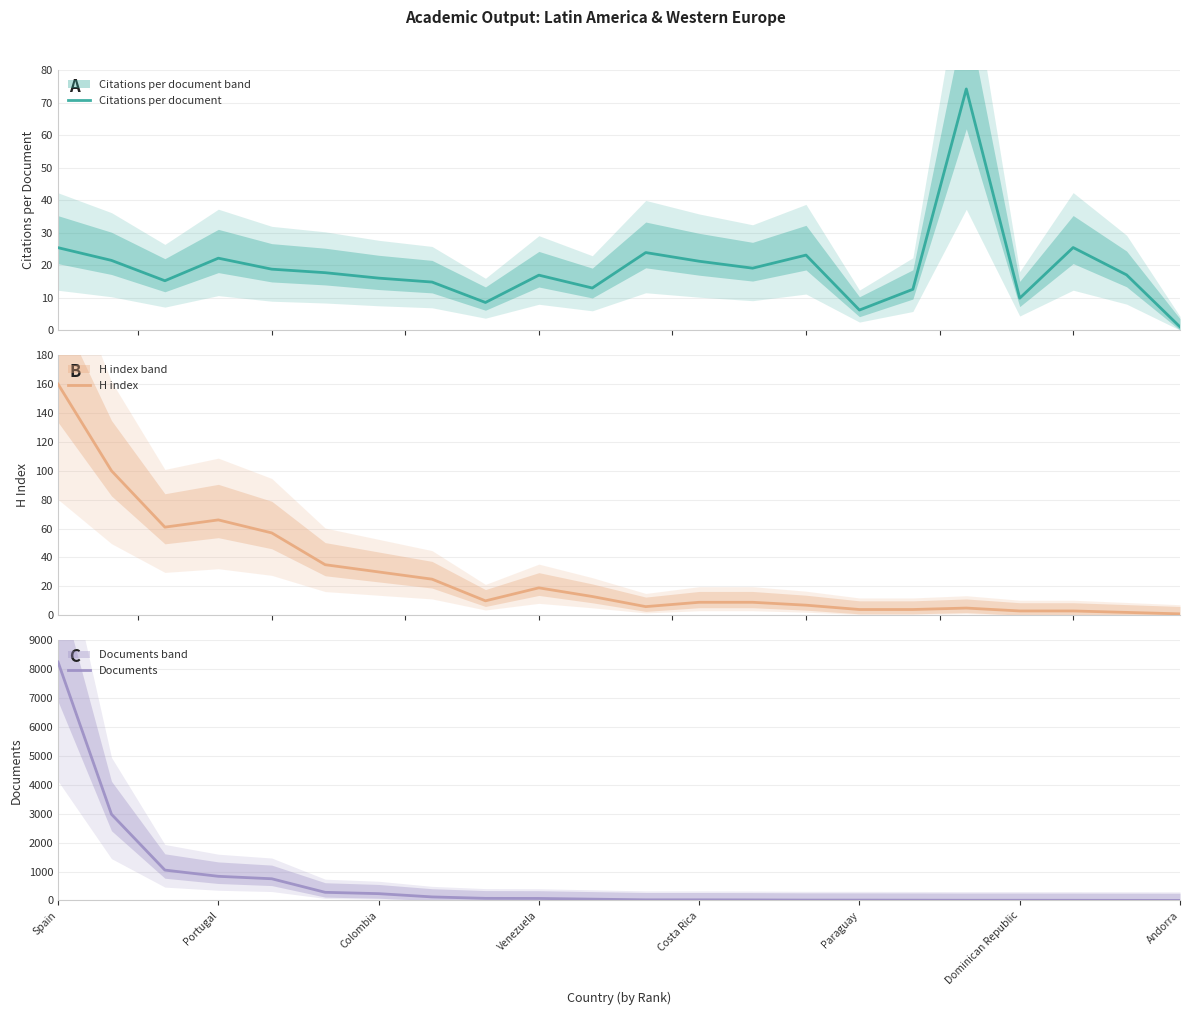

What is the smallest value displayed?

1.0